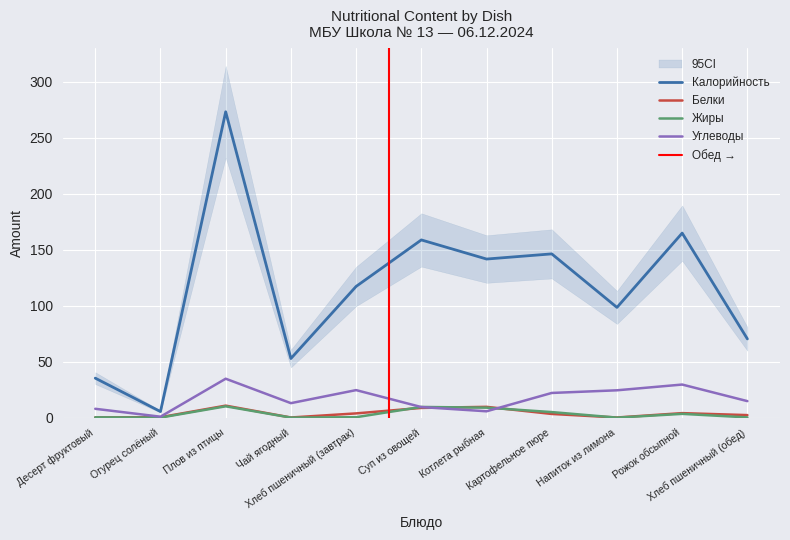

Which series has the widest spread of values?

Калорийность